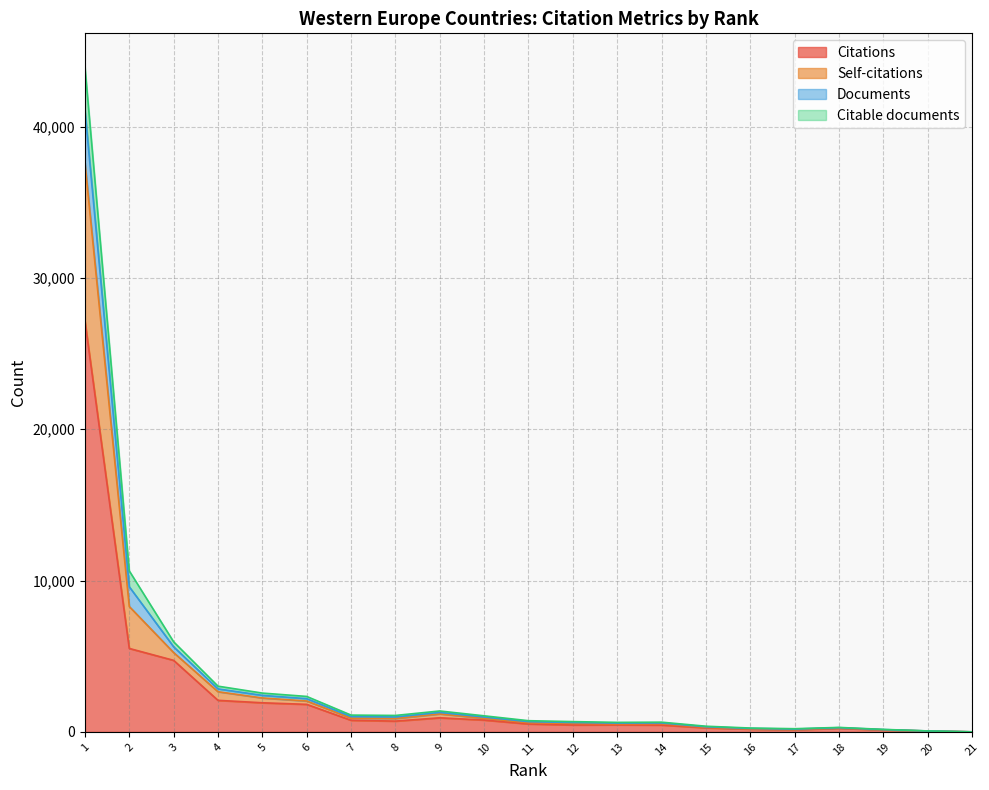

How many categories are shown in the chart?

21